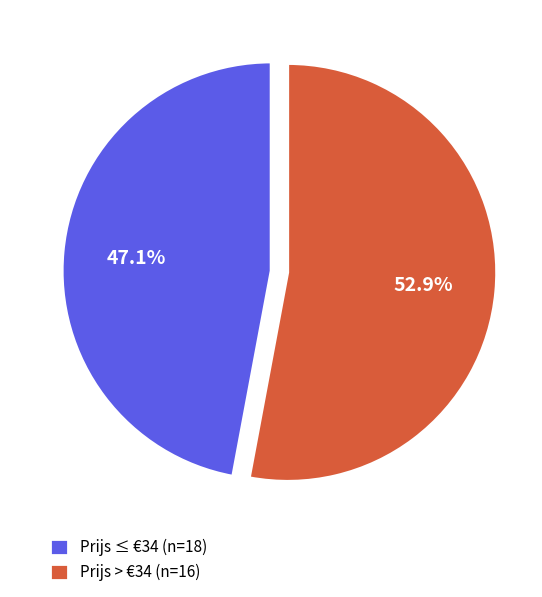

What is the ratio of the value at Prijs > €34 (n=16) to the value at Prijs ≤ €34 (n=18)?

1.1